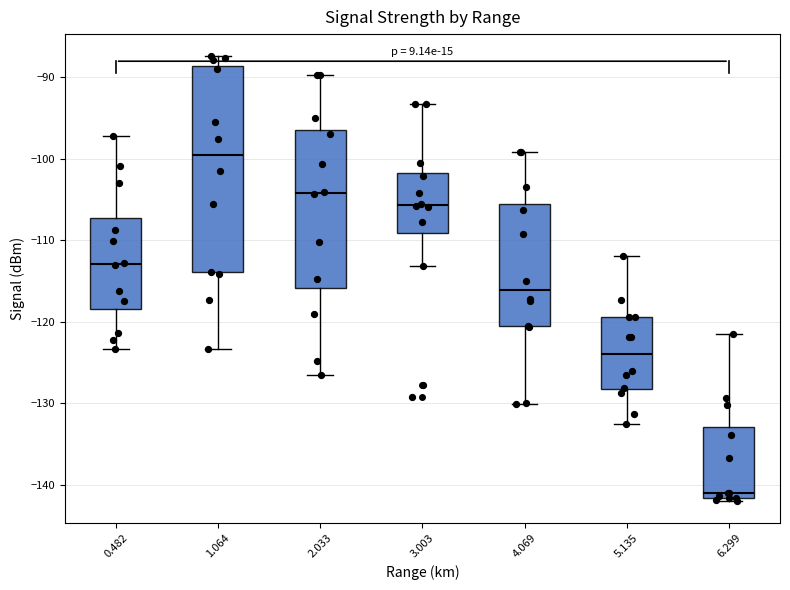

Reading left to right, transcribe this box plot: for each box, give where its median line is, the range the box spans, and where its two whiskers end, as read against the y-axis. The values are not printed on the chart, so give them approximately, as read against the axis.

0.482: median -113, box -118 to -107, whiskers -123 to -97
1.064: median -99, box -114 to -89, whiskers -123 to -87
2.033: median -104, box -116 to -96, whiskers -127 to -90
3.003: median -106, box -109 to -102, whiskers -113 to -93
4.069: median -116, box -121 to -106, whiskers -130 to -99
5.135: median -124, box -128 to -119, whiskers -133 to -112
6.299: median -141, box -142 to -133, whiskers -142 (just below the box's lower edge) to -121